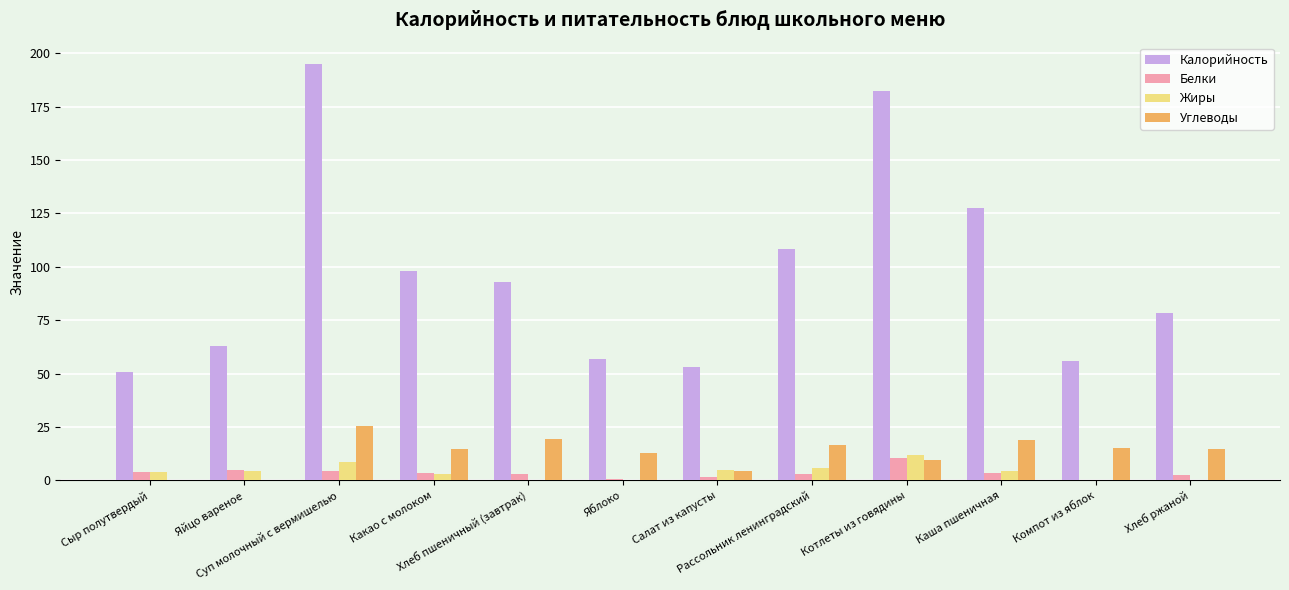

How many series are shown in this chart?

4